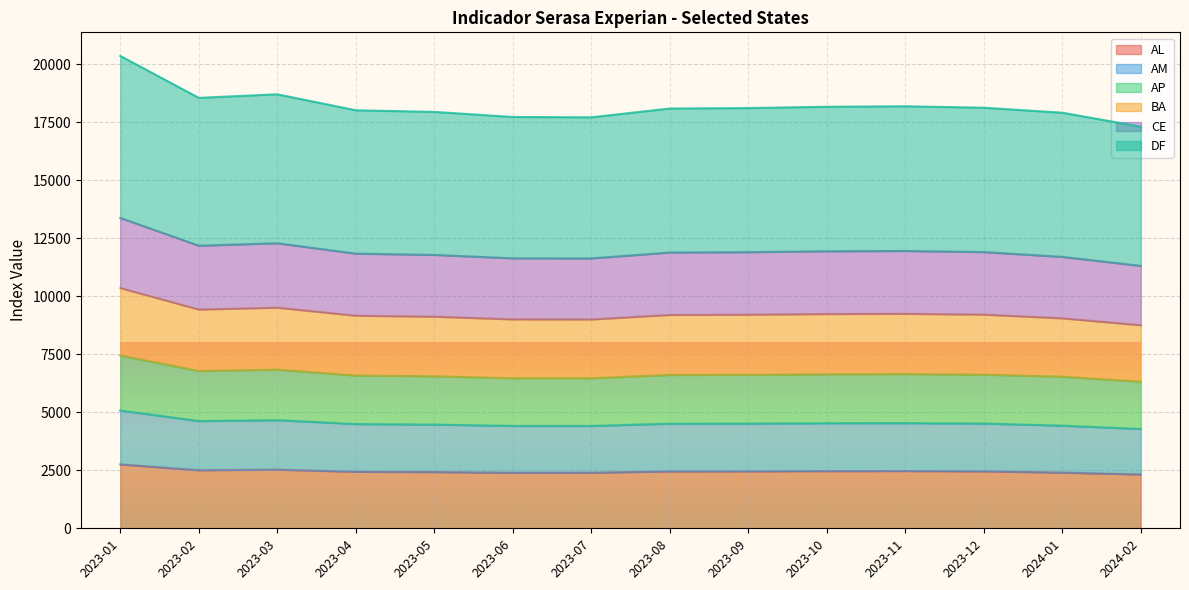

What is the maximum value for AL?

2752.1